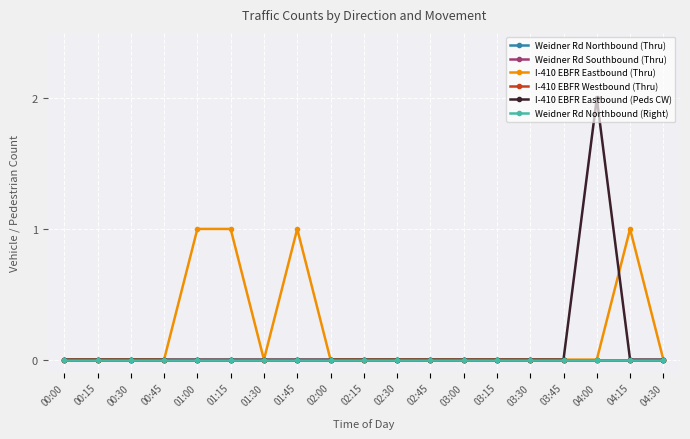

Does the chart have visible grid lines?

Yes